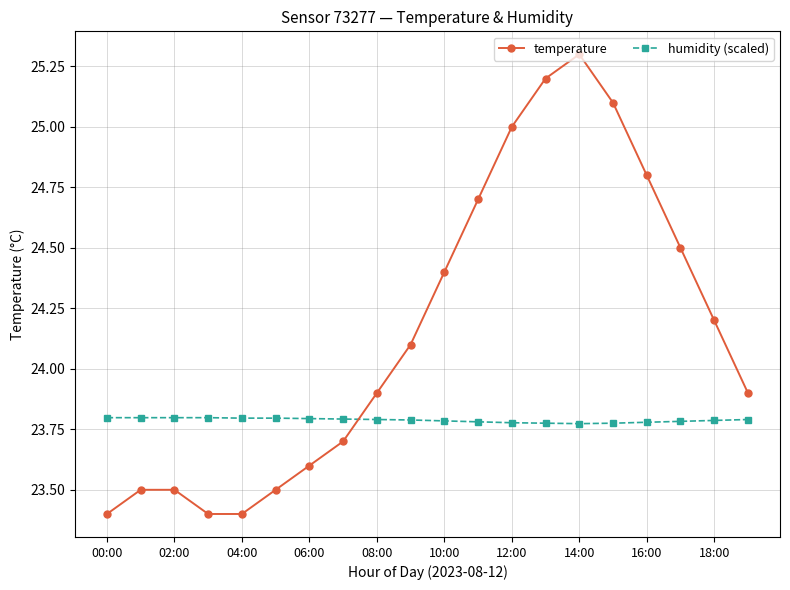

What is the highest value of the temperature series?

25.3